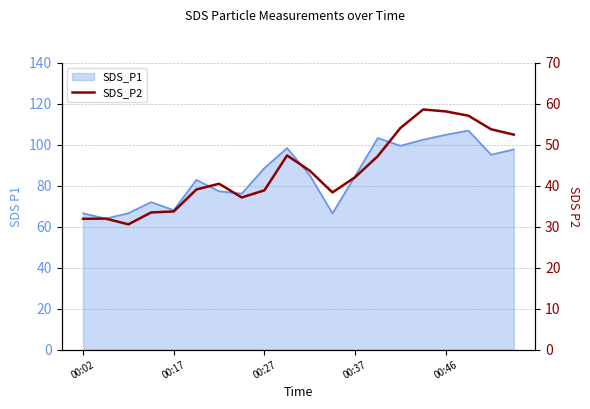

Reading right to left, list all the values displayed in this chart.

52.4	53.7	57.0	58.1	58.5	54.0	47.2	42.0	38.3	43.6	47.4	38.9	37.1	40.5	39.0	33.7	33.5	30.6	31.9	31.9